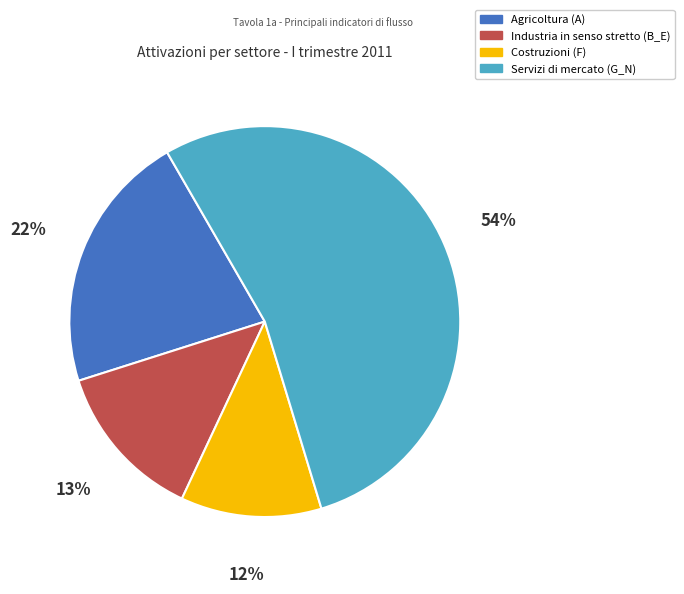

Is the sum of Servizi di mercato (G_N) and Costruzioni (F) greater than half?

Yes